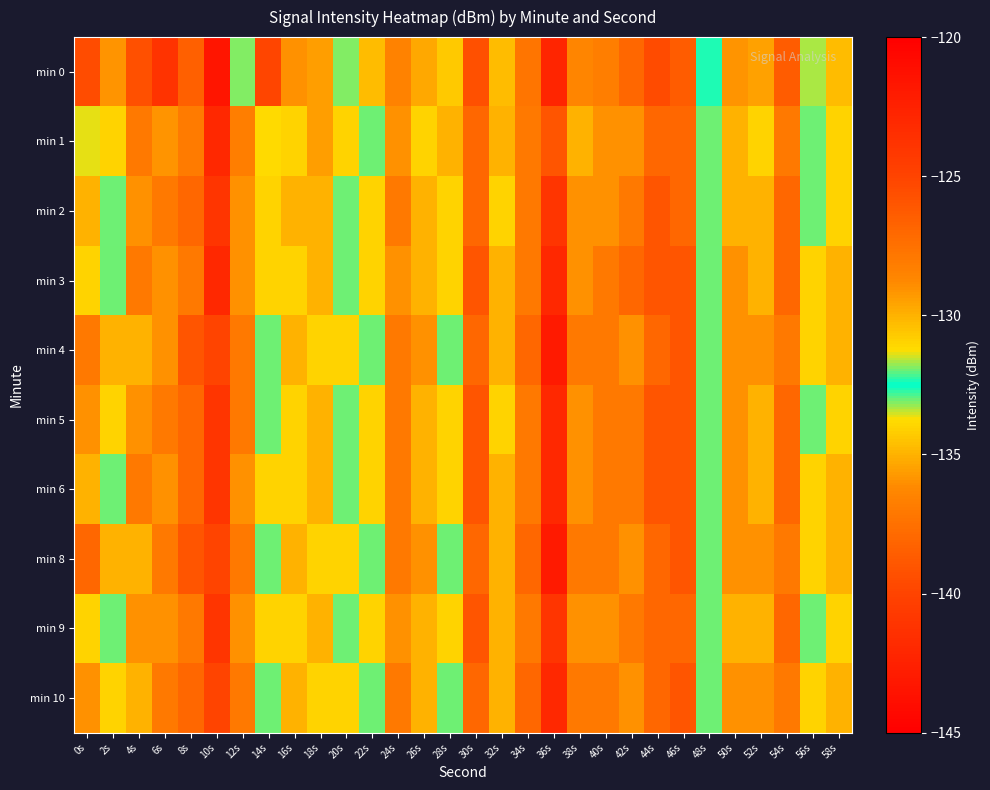

Between 0s and 16s, which series saw the biggest shift?

min 0